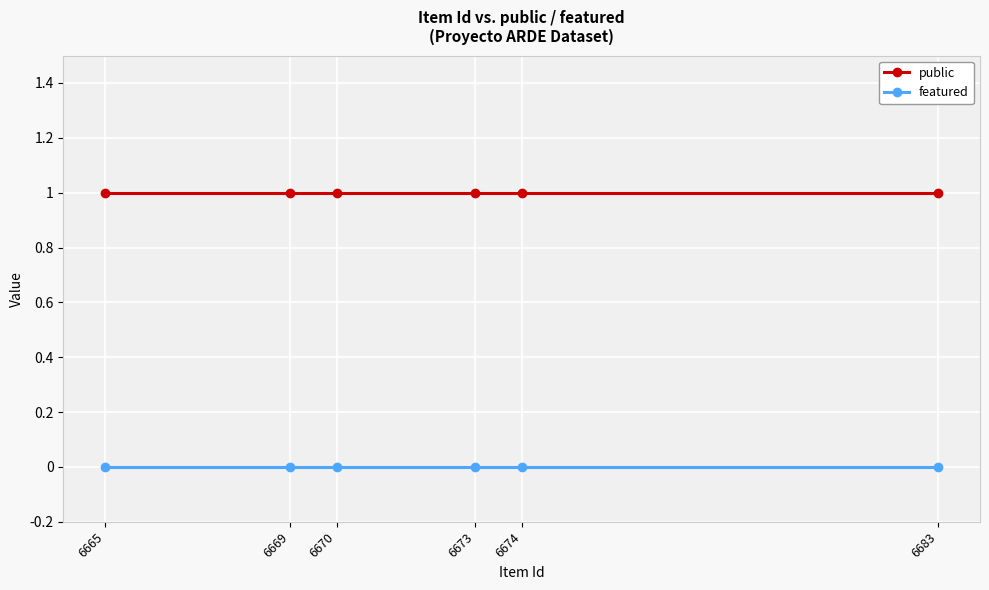

True or false: featured and public cross at least once.

False